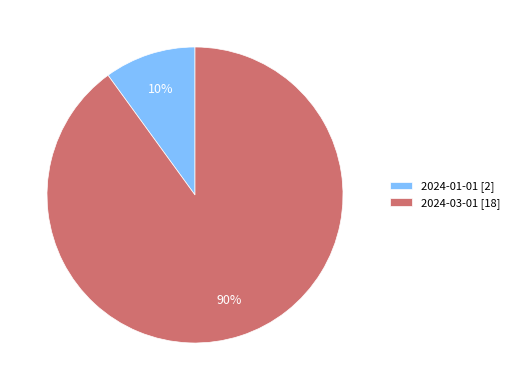

How many segments does this pie chart have?

2